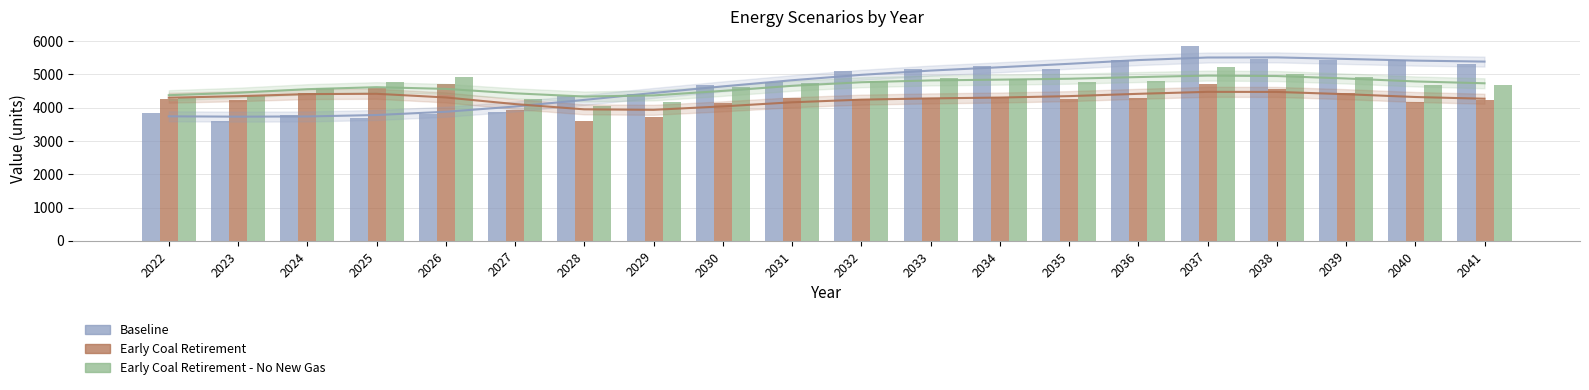

What is the sum of all Early Coal Retirement values?

85414.3